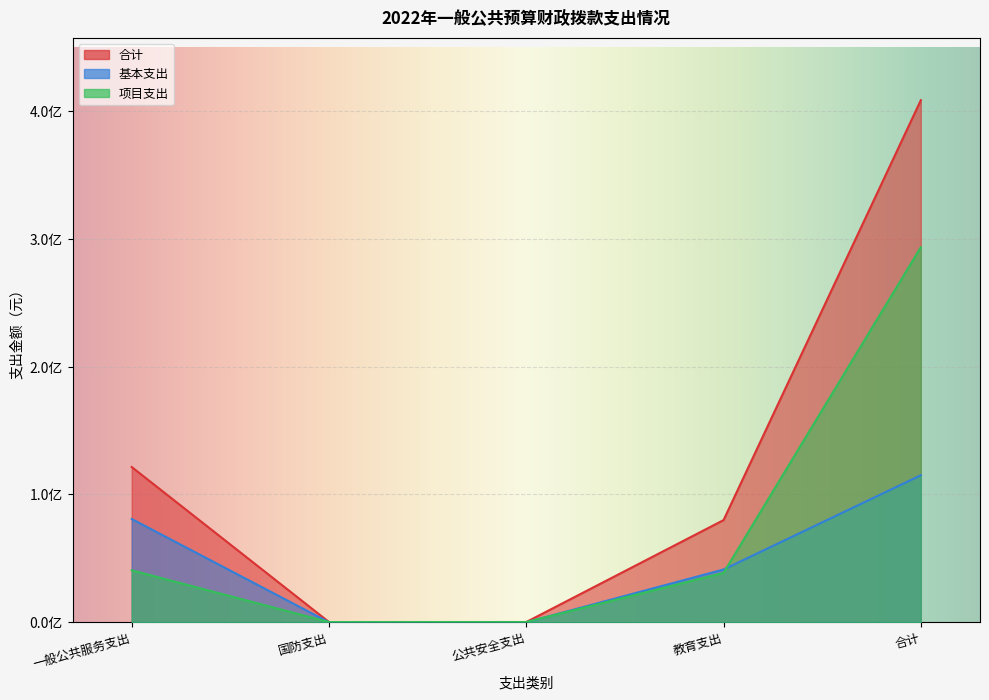

List the labels in order of 基本支出 value, largest first.

合计, 一般公共服务支出, 教育支出, 国防支出, 公共安全支出